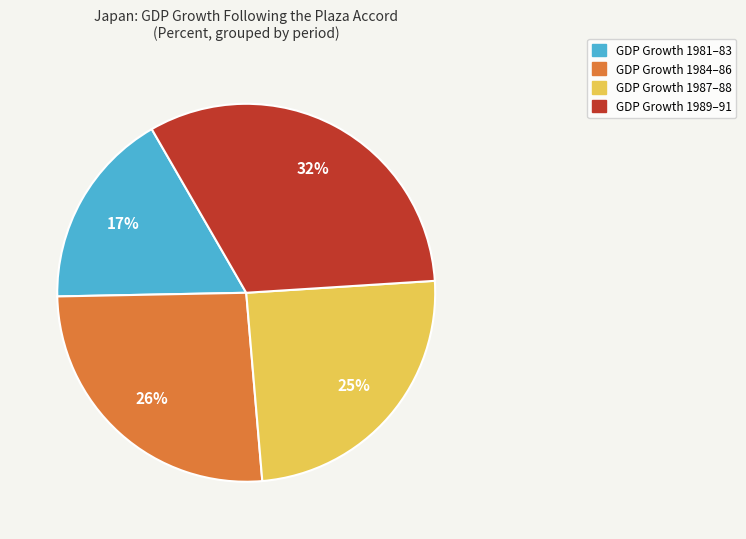

To the nearest percent, what is the average slice percentage?

25%